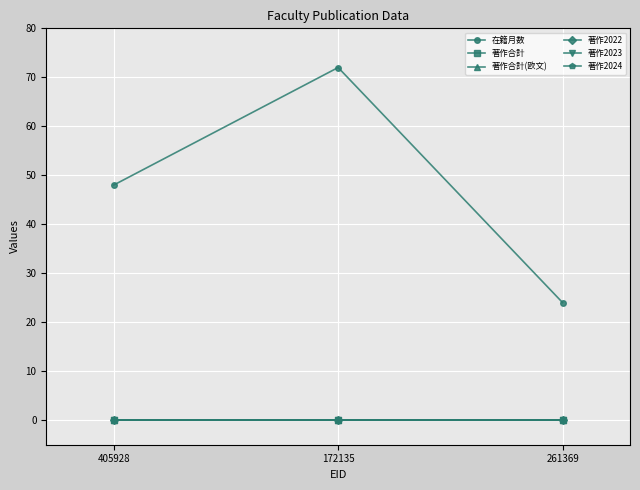

Does the chart have visible grid lines?

Yes